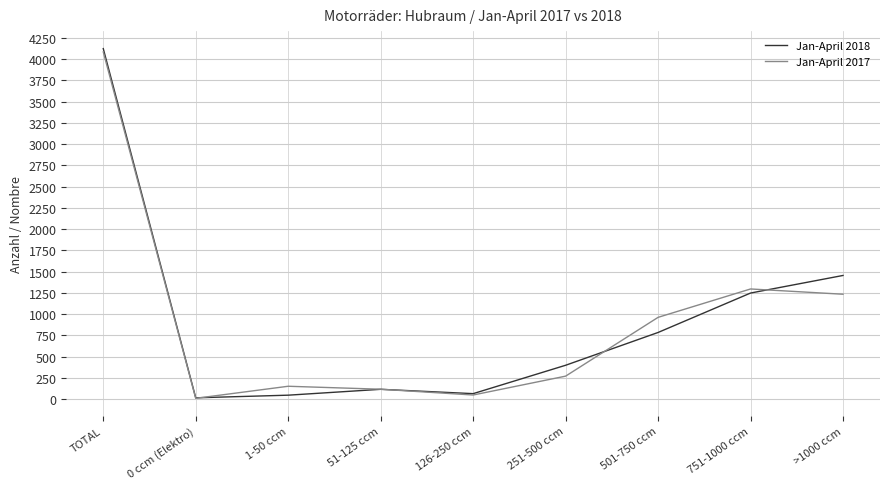

Which series has the widest spread of values?

Jan-April 2018